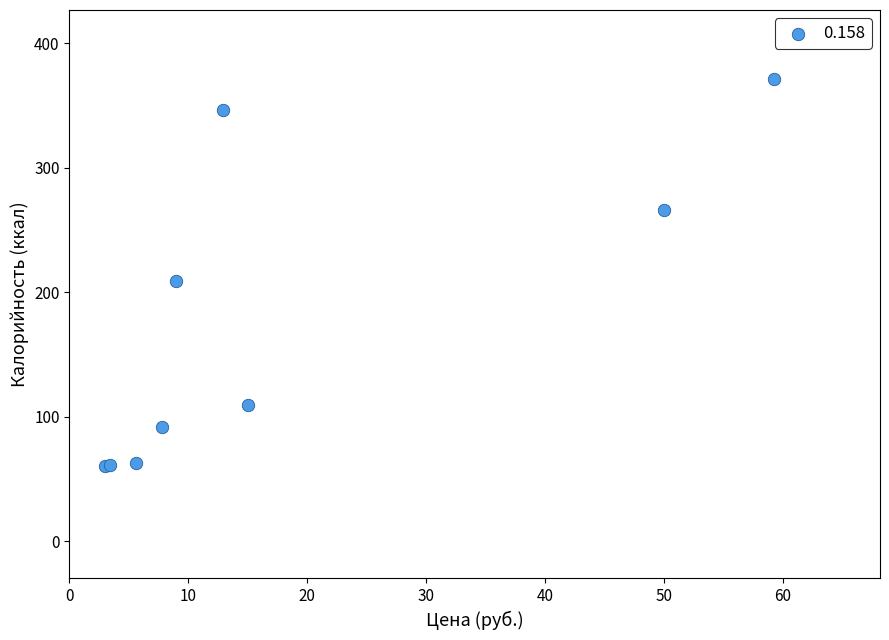

What Y value in the scatter plot is closest to 215?

209.0